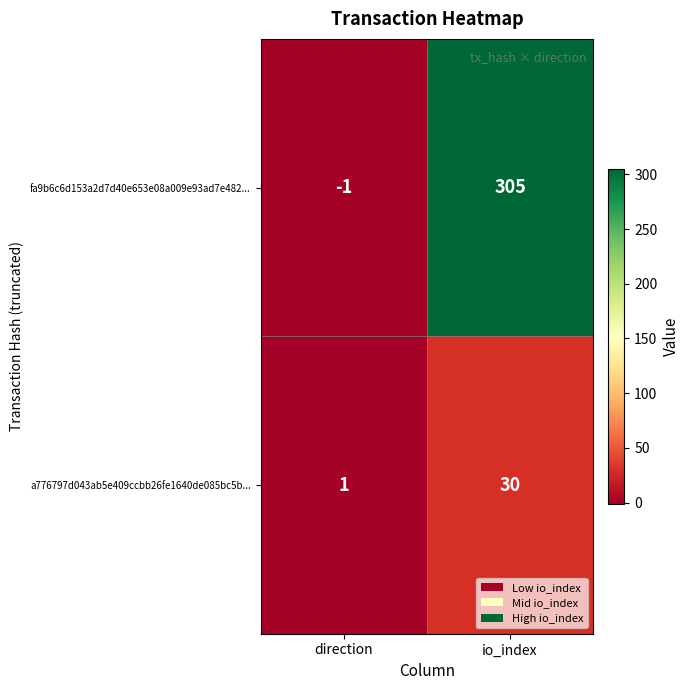

Which series has the largest total across all categories?

fa9b6c6d153a2d7d40e653e08a009e93ad7e482...